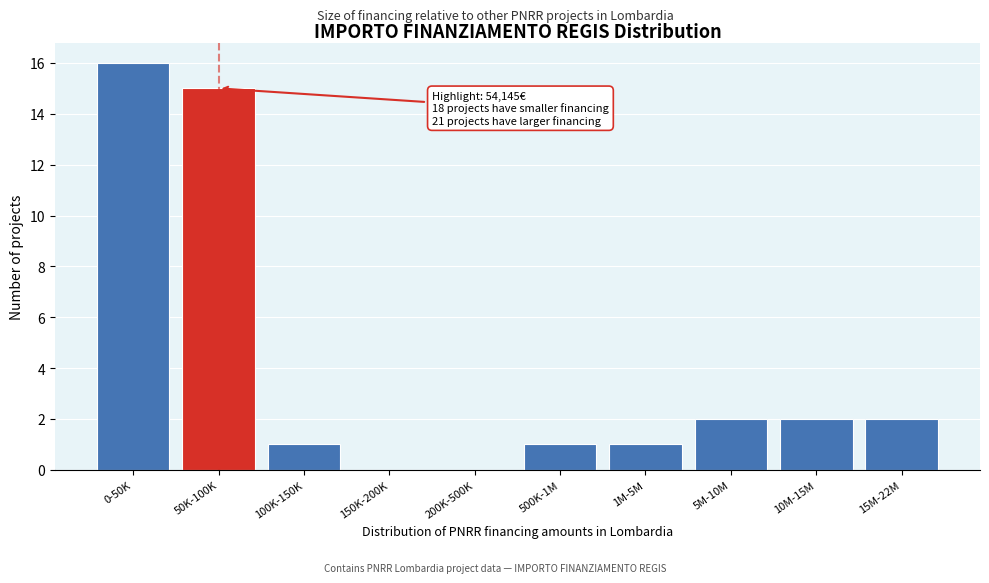

Reading right to left, extract all data points from this chart.

15M-22M=2	10M-15M=2	5M-10M=2	1M-5M=1	500K-1M=1	200K-500K=0	150K-200K=0	100K-150K=1	50K-100K=15	0-50K=16